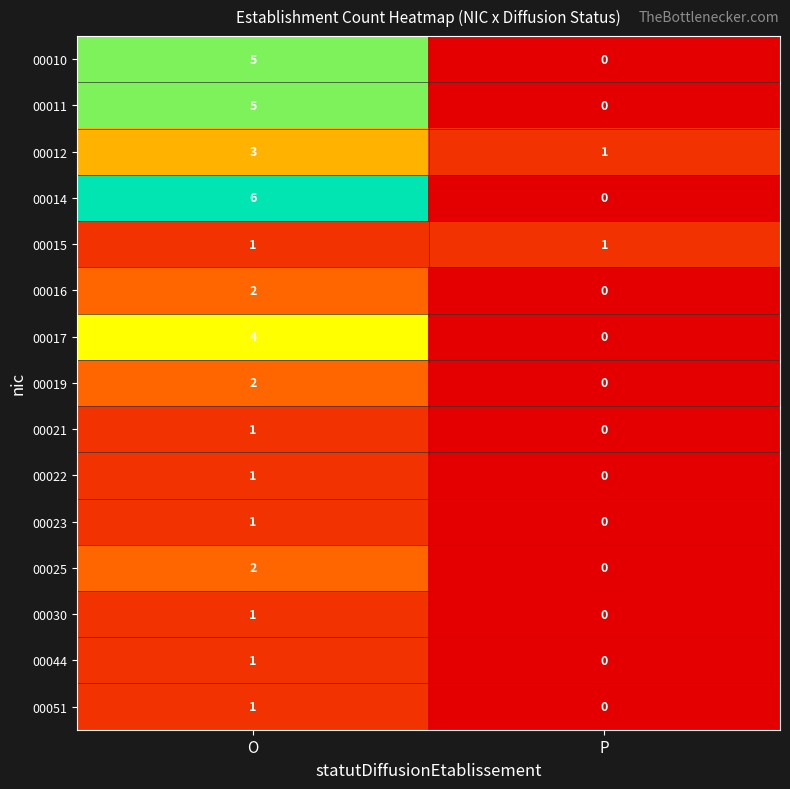

Which series changed the most between O and P?

00014